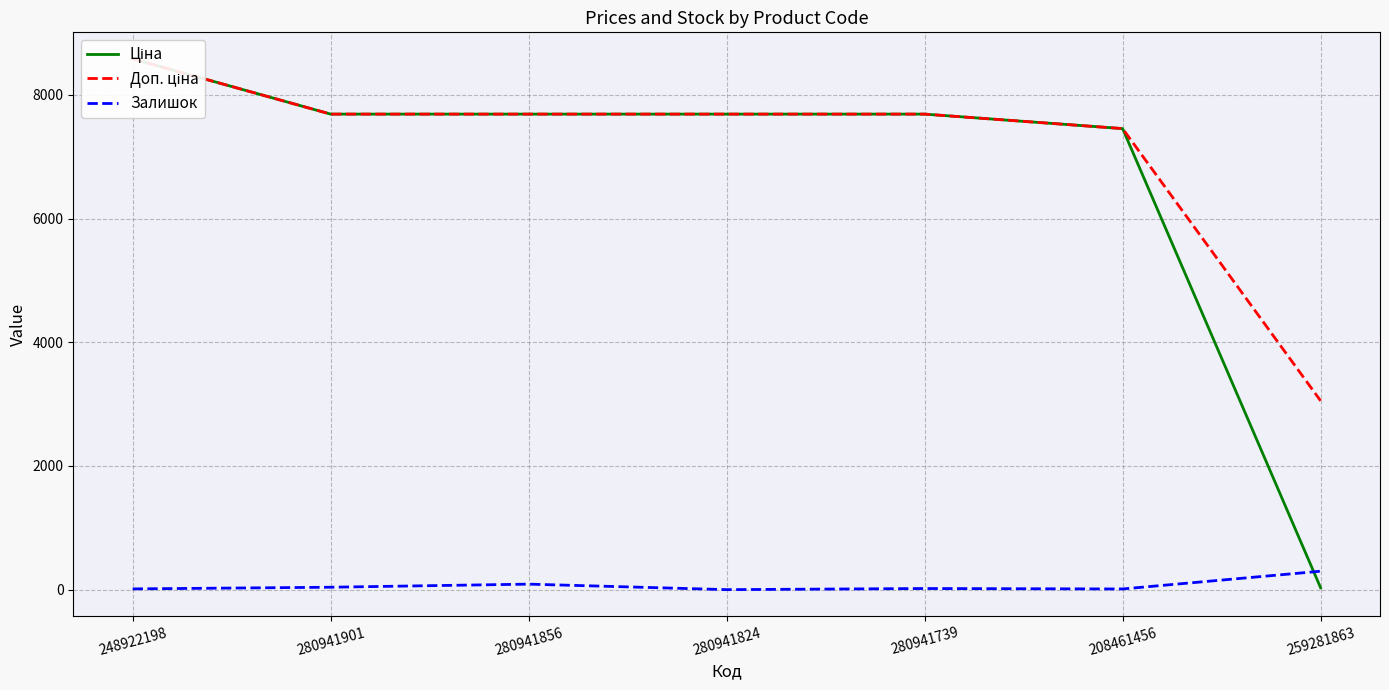

Reading right to left, transcribe all the data shown in this chart.

Ціна: 259281863=30.5	208461456=7453.8	280941739=7688.0	280941824=7688.0	280941856=7688.0	280941901=7688.0	248922198=8581.1
Доп. ціна: 259281863=3053.0	208461456=7453.8	280941739=7688.0	280941824=7688.0	280941856=7688.0	280941901=7688.0	248922198=8581.1
Залишок: 259281863=298.0	208461456=11.0	280941739=18.0	280941824=0.0	280941856=89.0	280941901=39.0	248922198=12.0